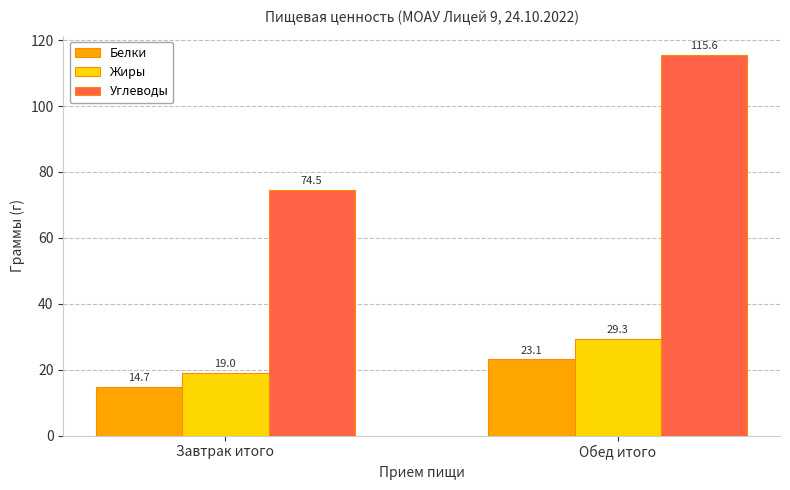

What is the sum of all Белки values?

37.8